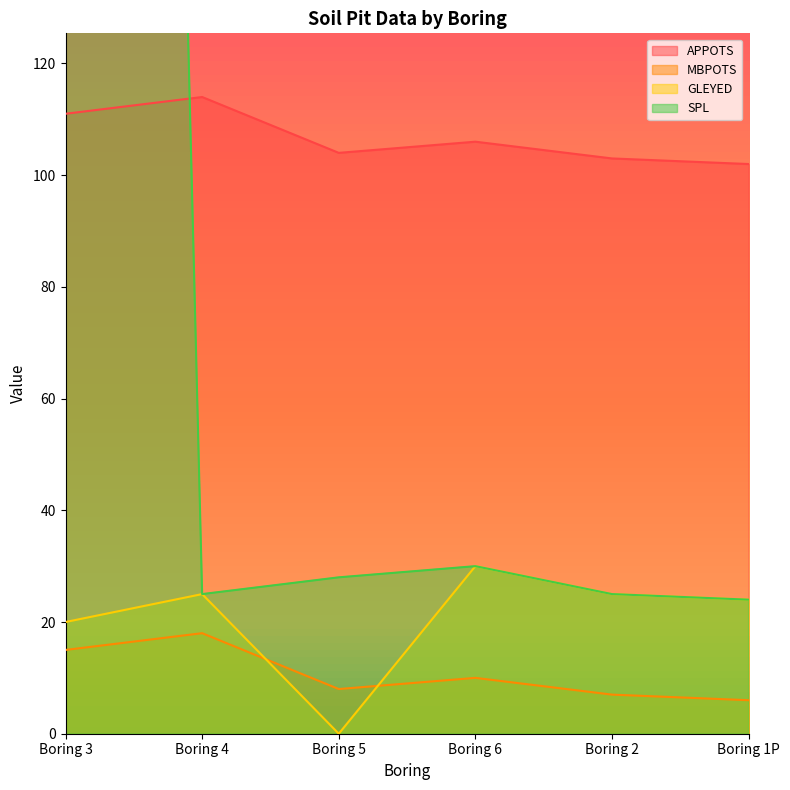

What value does the MBPOTS series have at Boring 6?

10